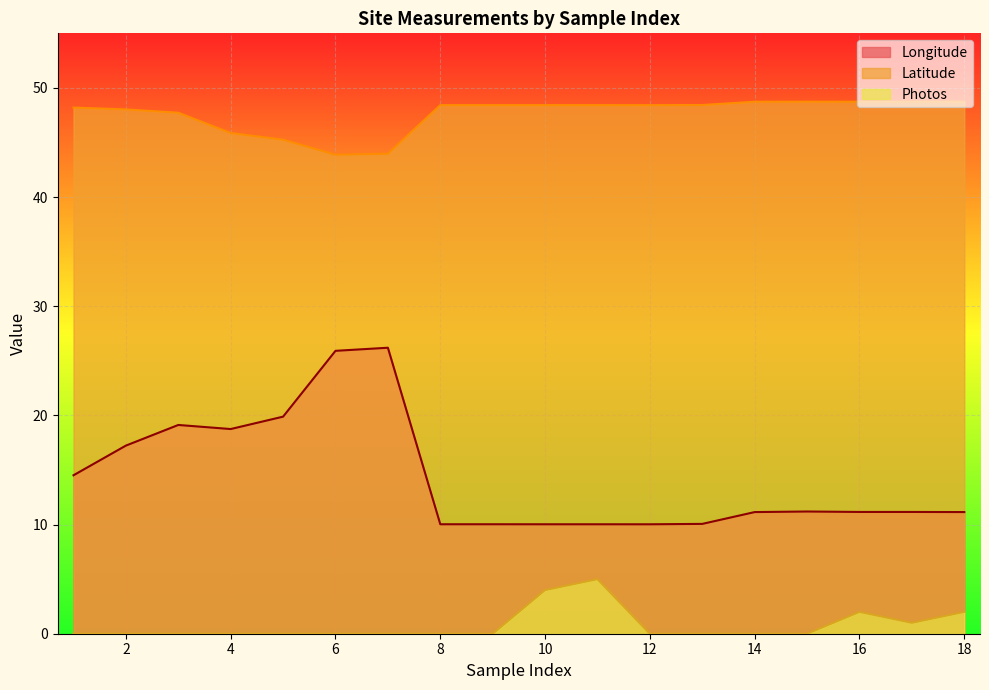

At which label does Photos reach its minimum?

1